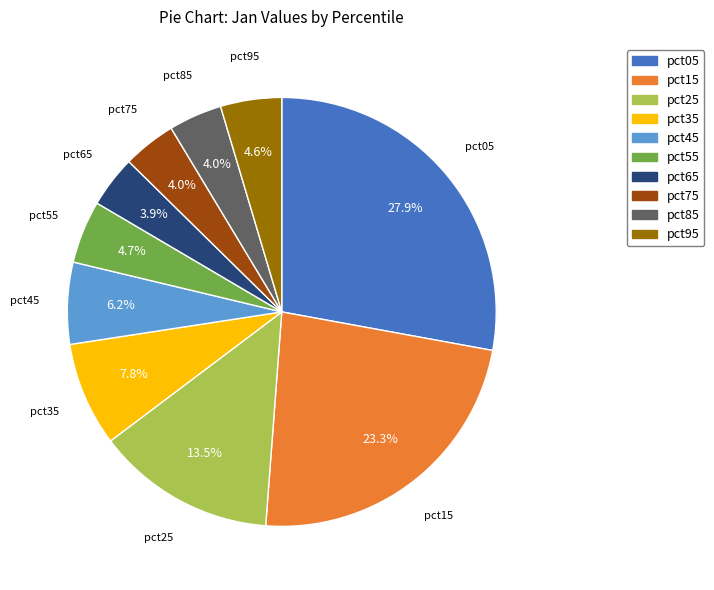

Does pct75 represent more than half of the total?

No